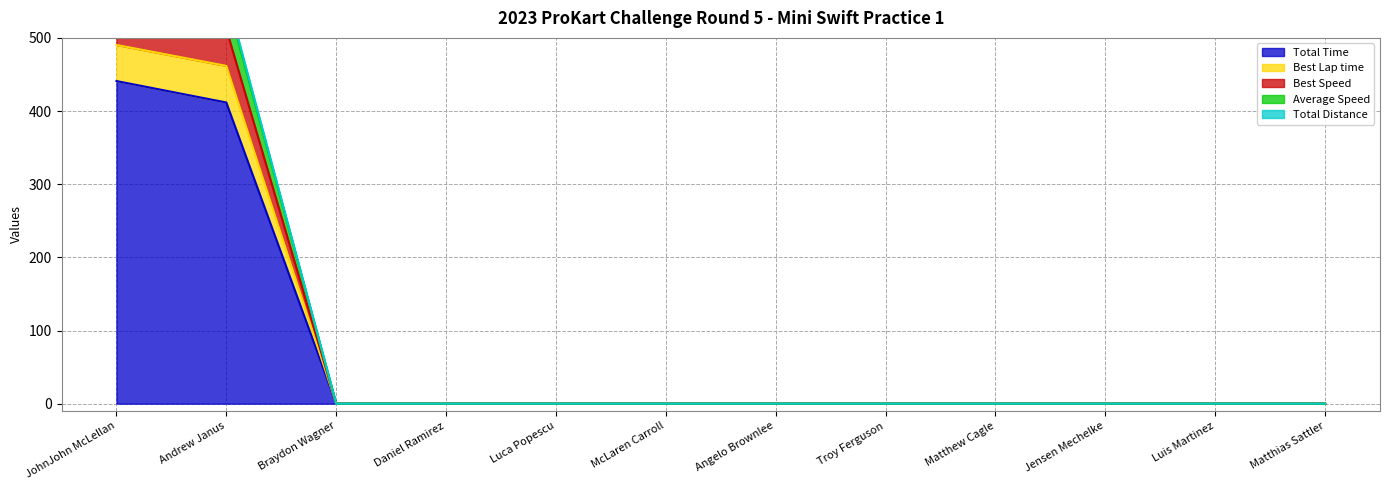

Reading left to right, extract all data points from this chart.

Total Time: JohnJohn McLellan=441.0	Andrew Janus=411.7	Braydon Wagner=0.0	Daniel Ramirez=0.0	Luca Popescu=0.0	McLaren Carroll=0.0	Angelo Brownlee=0.0	Troy Ferguson=0.0	Matthew Cagle=0.0	Jensen Mechelke=0.0	Luis Martinez=0.0	Matthias Sattler=0.0
Best Lap time: JohnJohn McLellan=541.4	Andrew Janus=512.1	Braydon Wagner=0.0	Daniel Ramirez=0.0	Luca Popescu=0.0	McLaren Carroll=0.0	Angelo Brownlee=0.0	Troy Ferguson=0.0	Matthew Cagle=0.0	Jensen Mechelke=0.0	Luis Martinez=0.0	Matthias Sattler=0.0
Best Speed: JohnJohn McLellan=587.1	Andrew Janus=554.9	Braydon Wagner=0.0	Daniel Ramirez=0.0	Luca Popescu=0.0	McLaren Carroll=0.0	Angelo Brownlee=0.0	Troy Ferguson=0.0	Matthew Cagle=0.0	Jensen Mechelke=0.0	Luis Martinez=0.0	Matthias Sattler=0.0
Average Speed: JohnJohn McLellan=490.4	Andrew Janus=461.7	Braydon Wagner=0.0	Daniel Ramirez=0.0	Luca Popescu=0.0	McLaren Carroll=0.0	Angelo Brownlee=0.0	Troy Ferguson=0.0	Matthew Cagle=0.0	Jensen Mechelke=0.0	Luis Martinez=0.0	Matthias Sattler=0.0
Total Distance: JohnJohn McLellan=592.7	Andrew Janus=559.8	Braydon Wagner=0.0	Daniel Ramirez=0.0	Luca Popescu=0.0	McLaren Carroll=0.0	Angelo Brownlee=0.0	Troy Ferguson=0.0	Matthew Cagle=0.0	Jensen Mechelke=0.0	Luis Martinez=0.0	Matthias Sattler=0.0